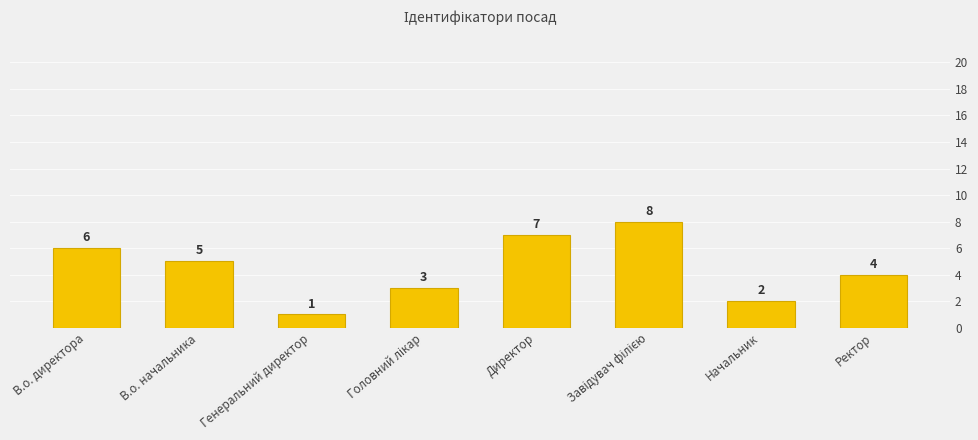

Reading right to left, transcribe all the data shown in this chart.

4	2	8	7	3	1	5	6